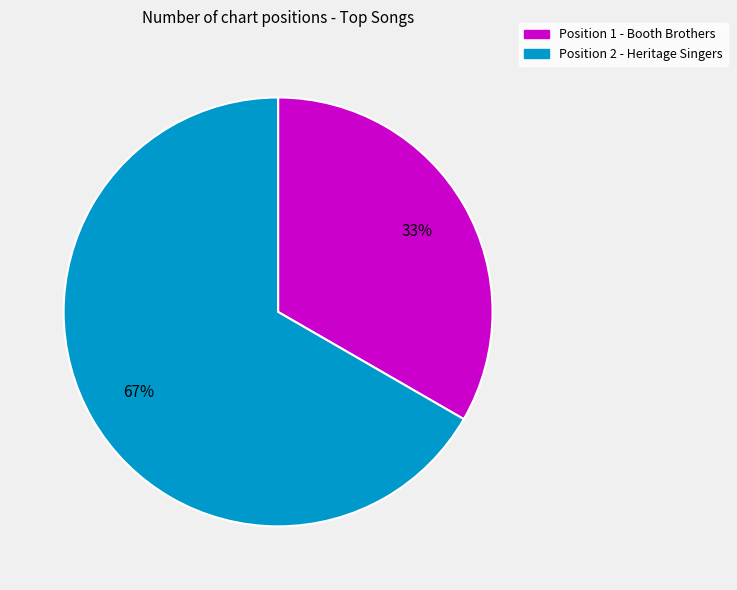

Count the number of slices in the pie.

2